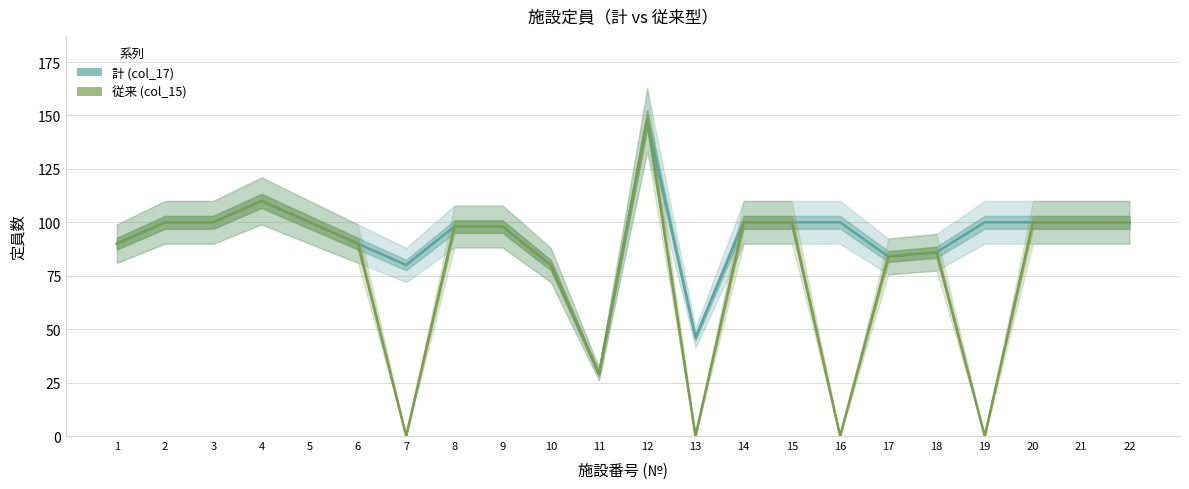

What are all the series names shown in the legend?

計 (col_17), 従来 (col_15)